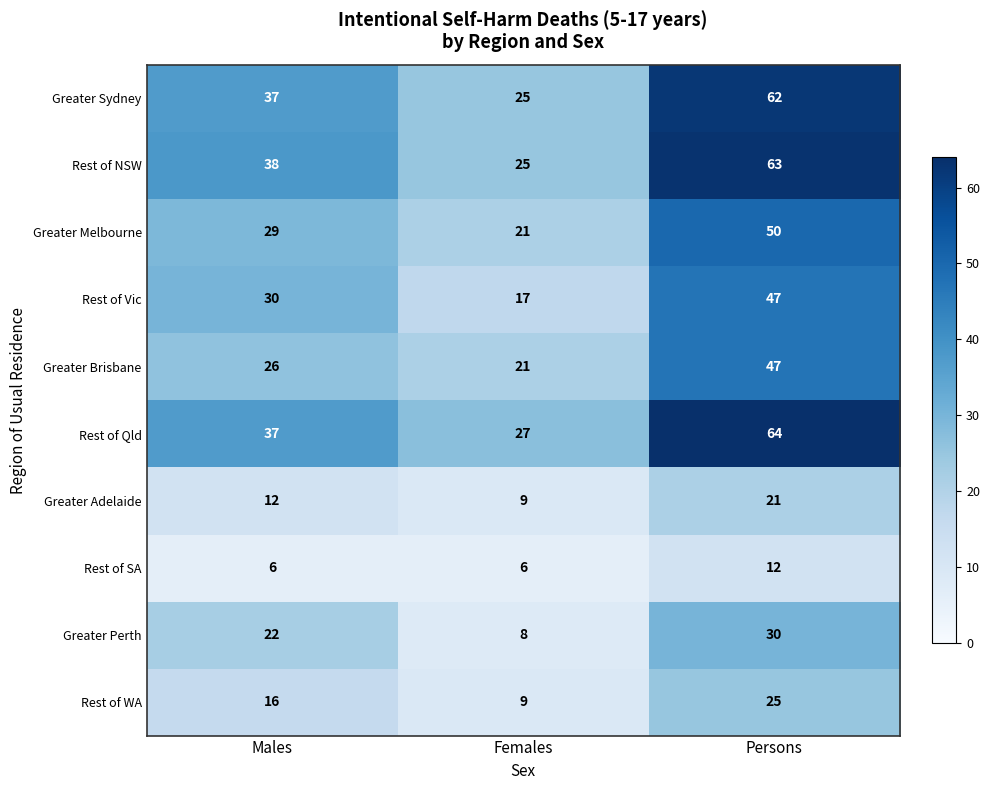

Rank the categories by Rest of WA value from lowest to highest.

Females, Males, Persons